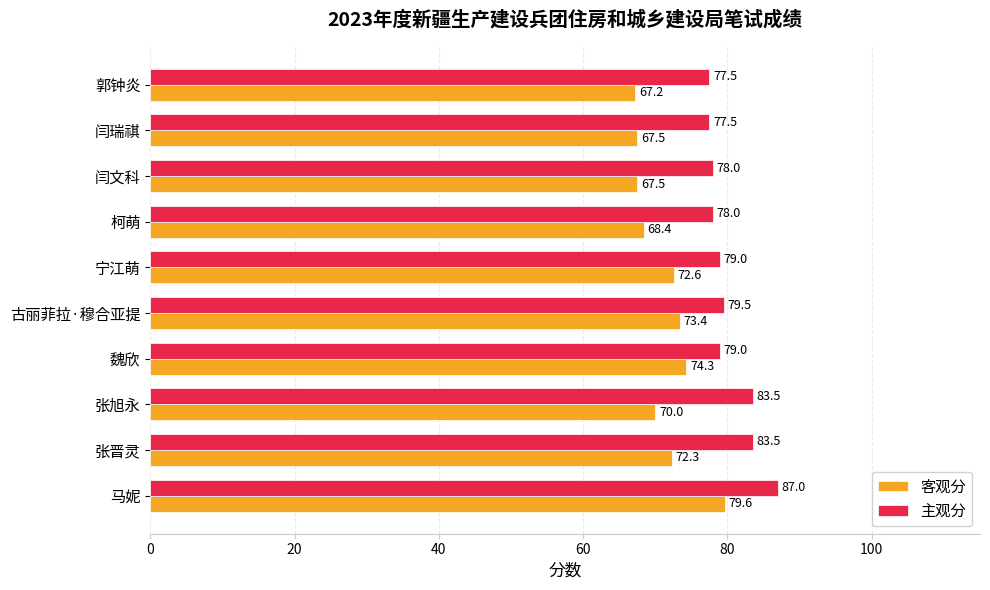

How many data points in 主观分 are less than 79?

4